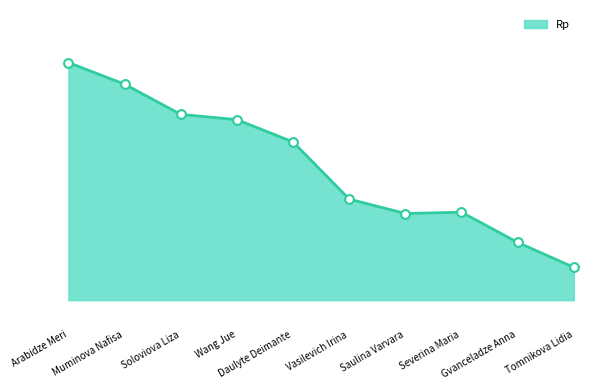

Which has a higher value, Severina Maria or Soloviova Liza?

Soloviova Liza